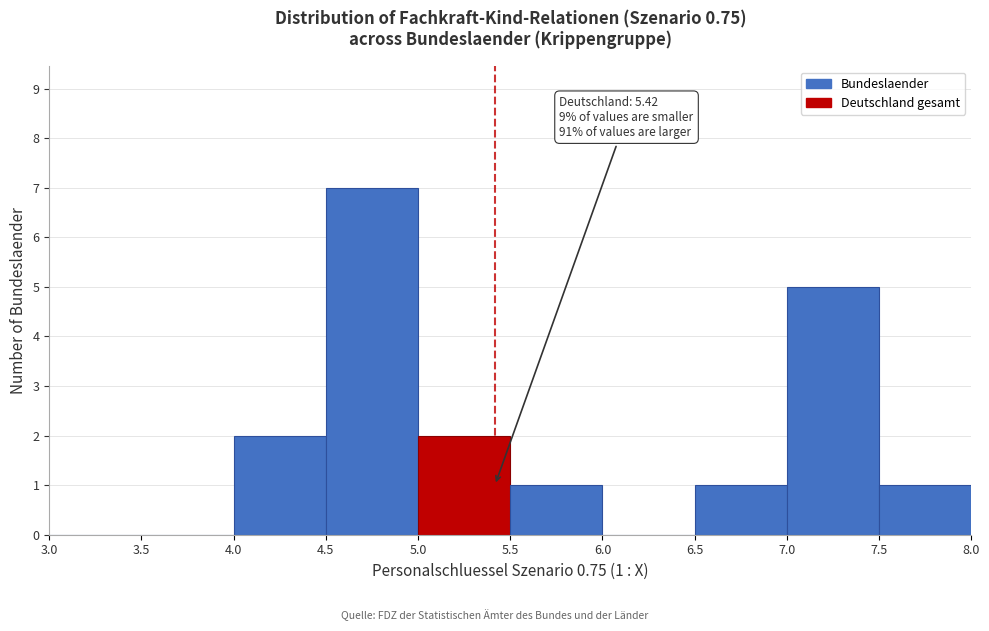

Which range on the x-axis has the tallest bar?

4.5 to 5.0